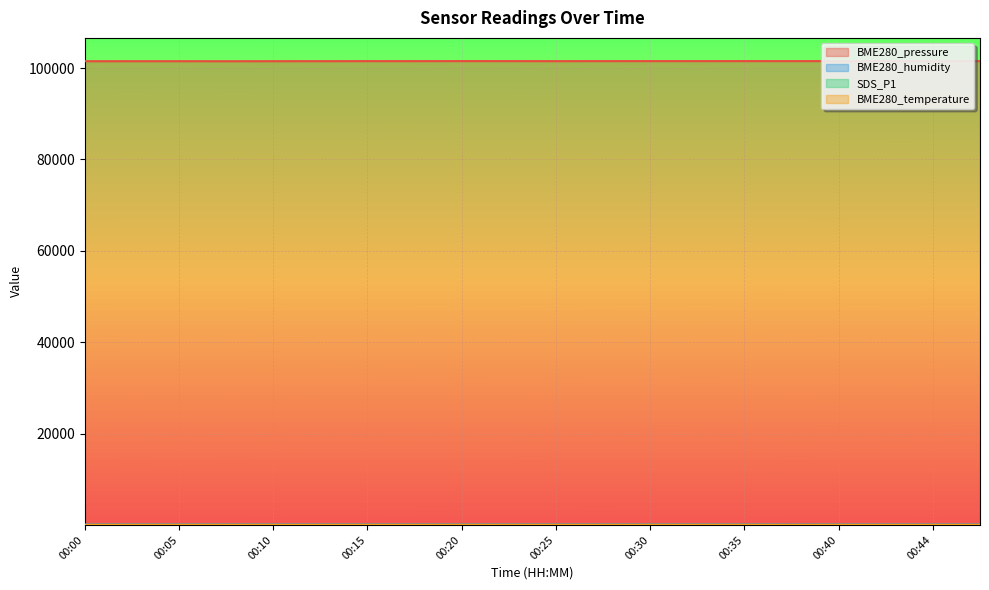

True or false: SDS_P1 and BME280_pressure intersect in this chart.

False